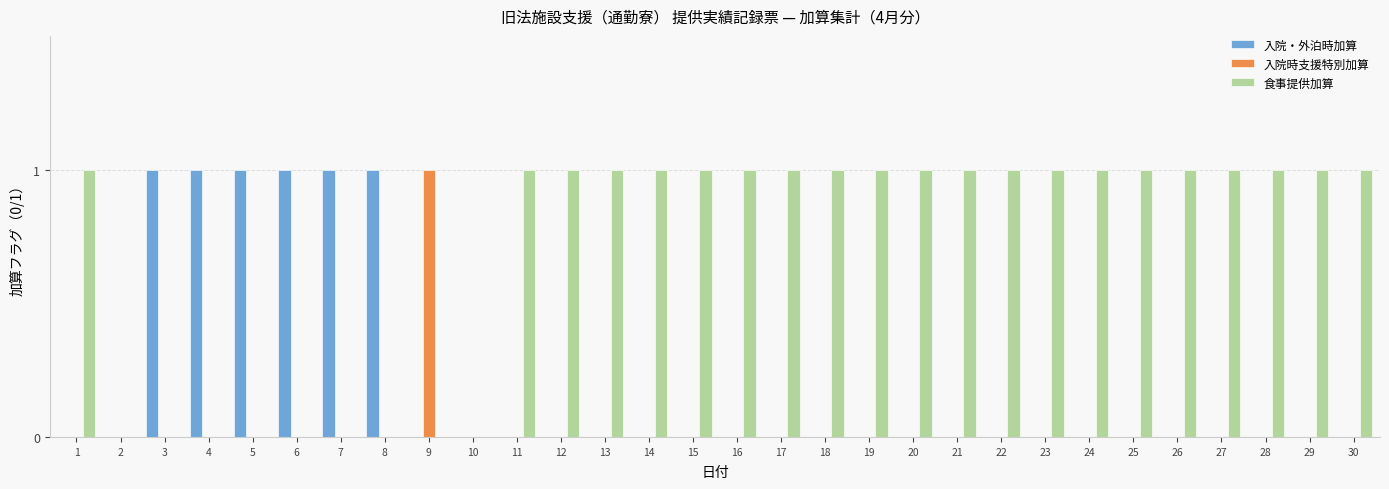

What is the maximum value shown in the chart?

1